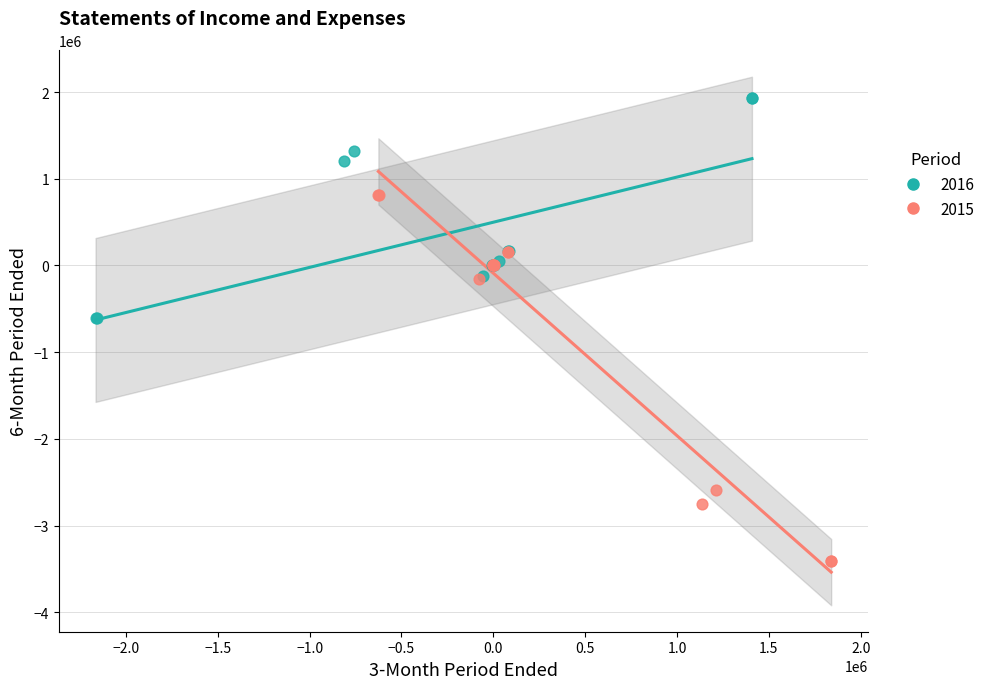

Which series has the largest Y range (max minus min)?

2015